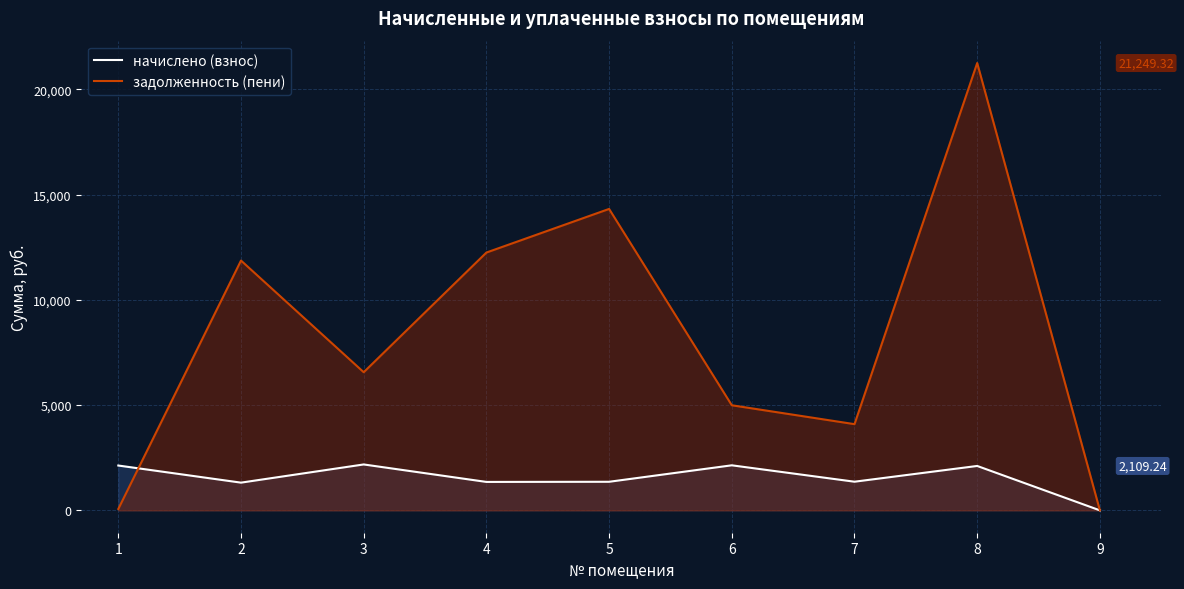

Is the value of начислено (взнос) at 4 greater than the value of задолженность (пени) at 1?

Yes